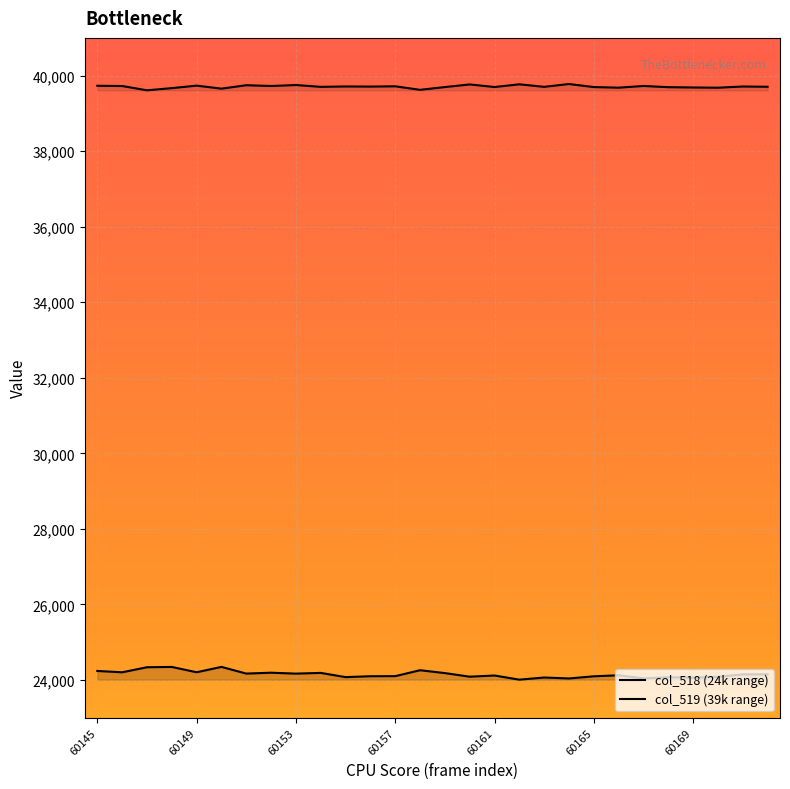

What is the value of the col_518 point at the 3rd from the left?

24337